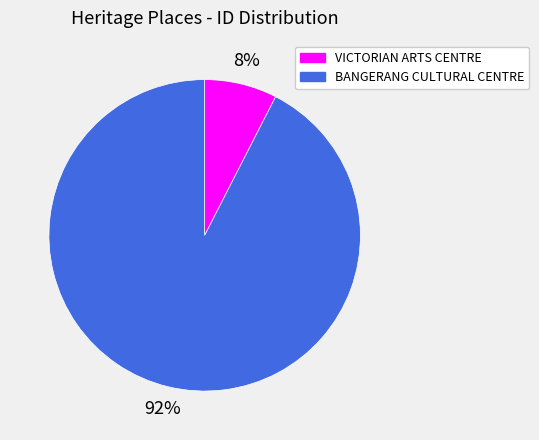

Rank the categories by value from lowest to highest.

VICTORIAN ARTS CENTRE, BANGERANG CULTURAL CENTRE